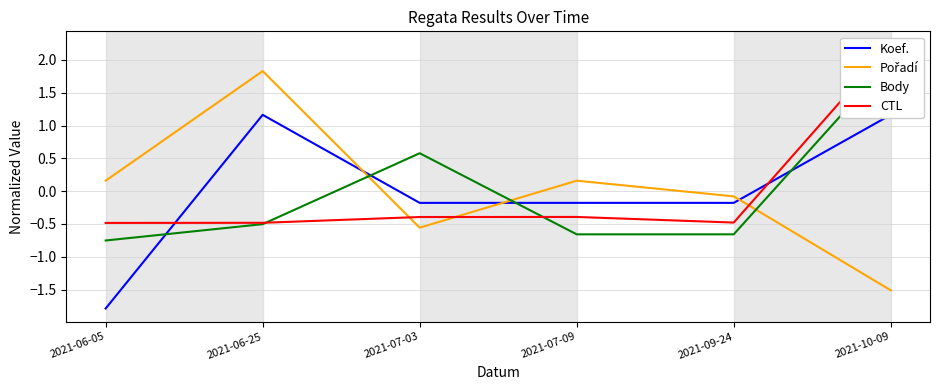

How many positive values does the Pořadí series have?

3